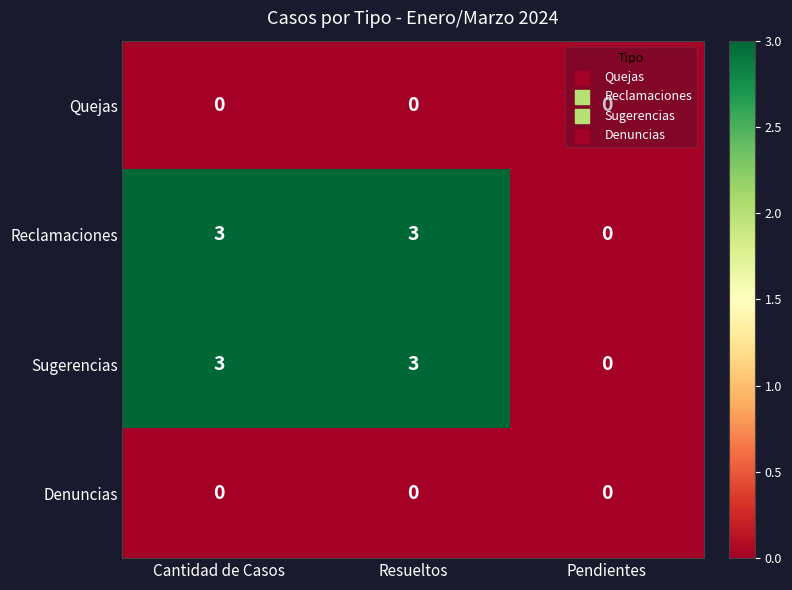

At which label is Reclamaciones closest to 1?

Pendientes